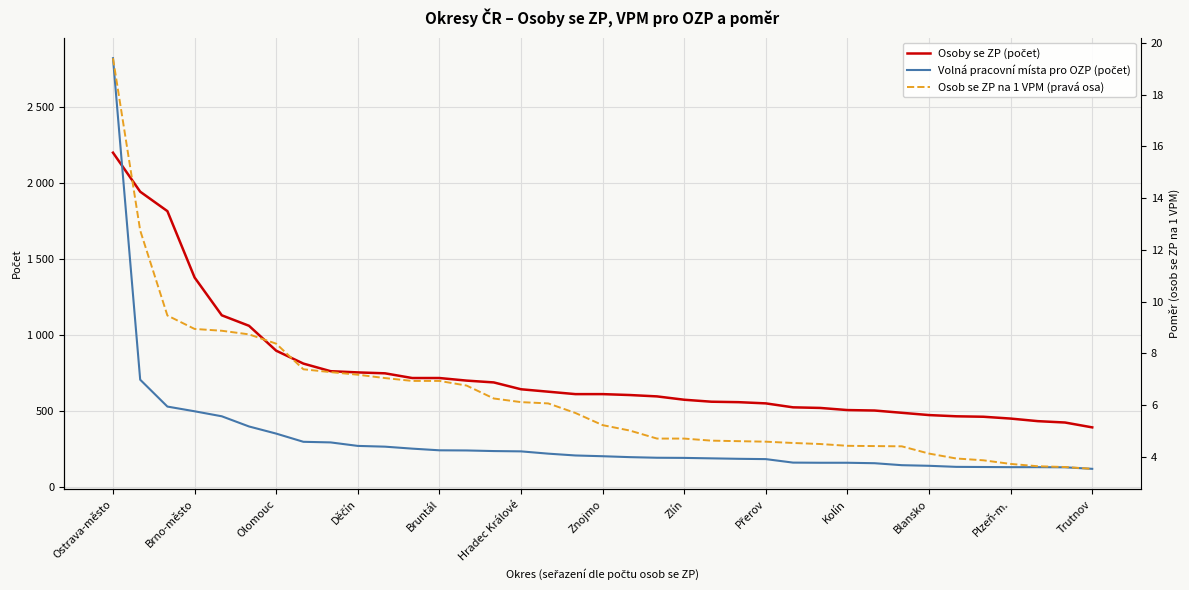

What are all the series names shown in the legend?

Osoby se ZP (počet), Volná pracovní místa pro OZP (počet), Osob se ZP na 1 VPM (pravá osa)